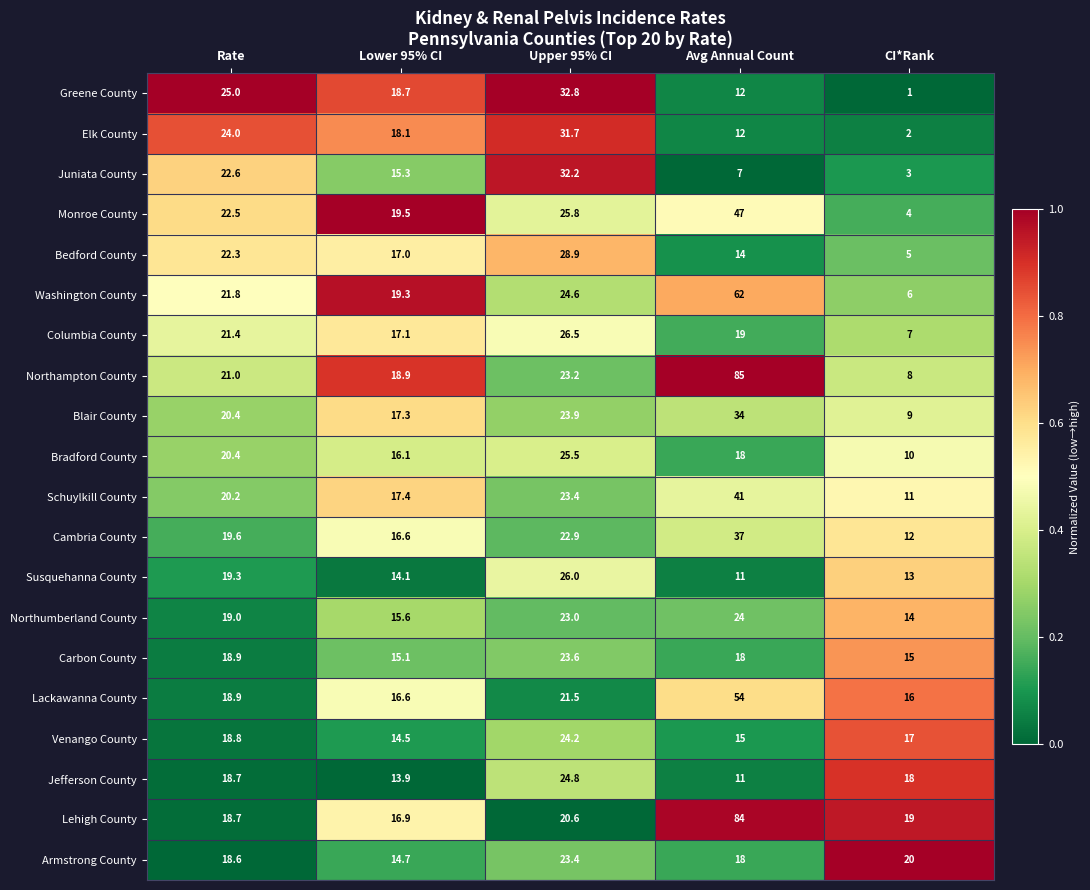

At which label does Northampton County reach its peak?

Avg Annual Count